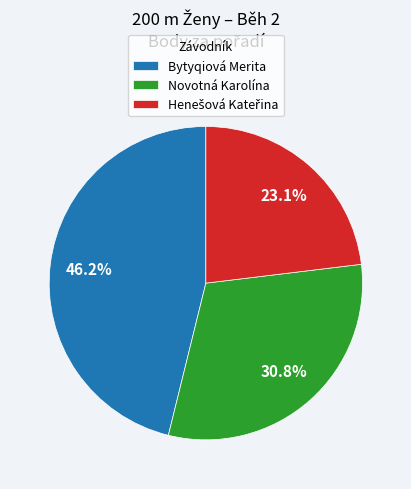

Which slice is the largest?

Bytyqiová Merita